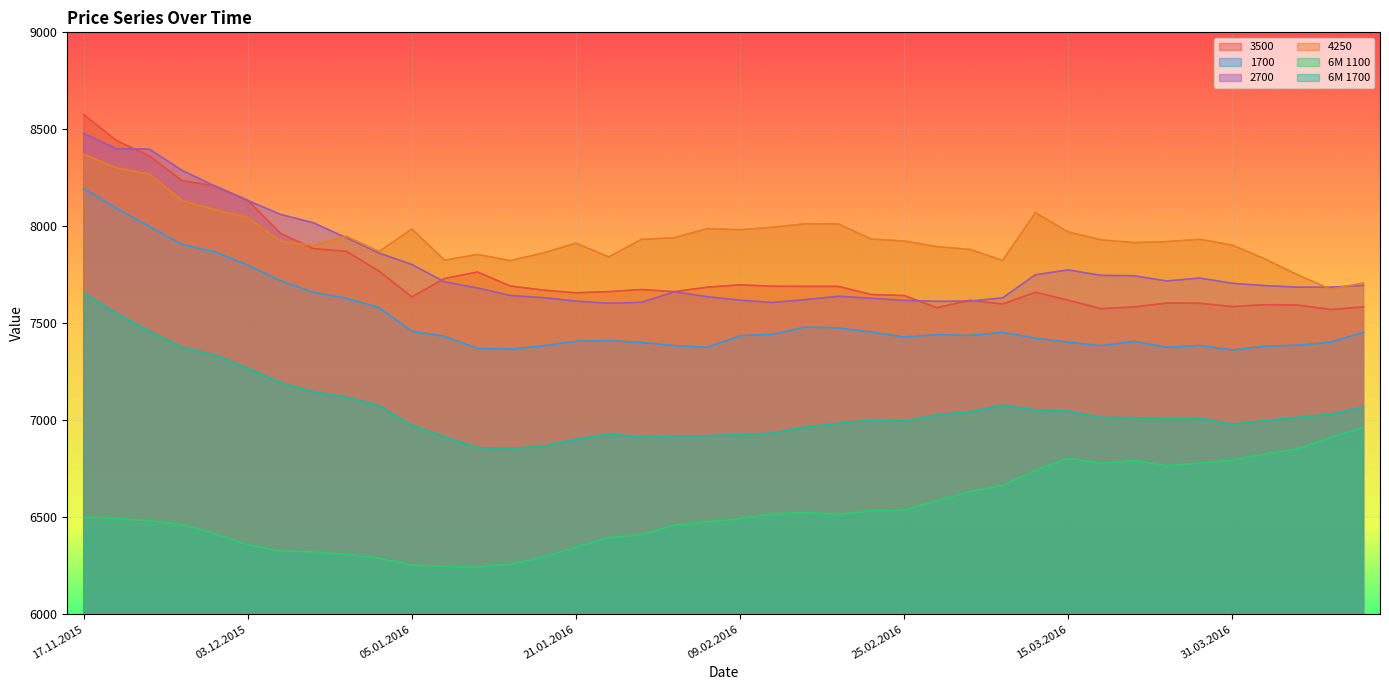

Which category has the lowest value across all series?

12.01.2016